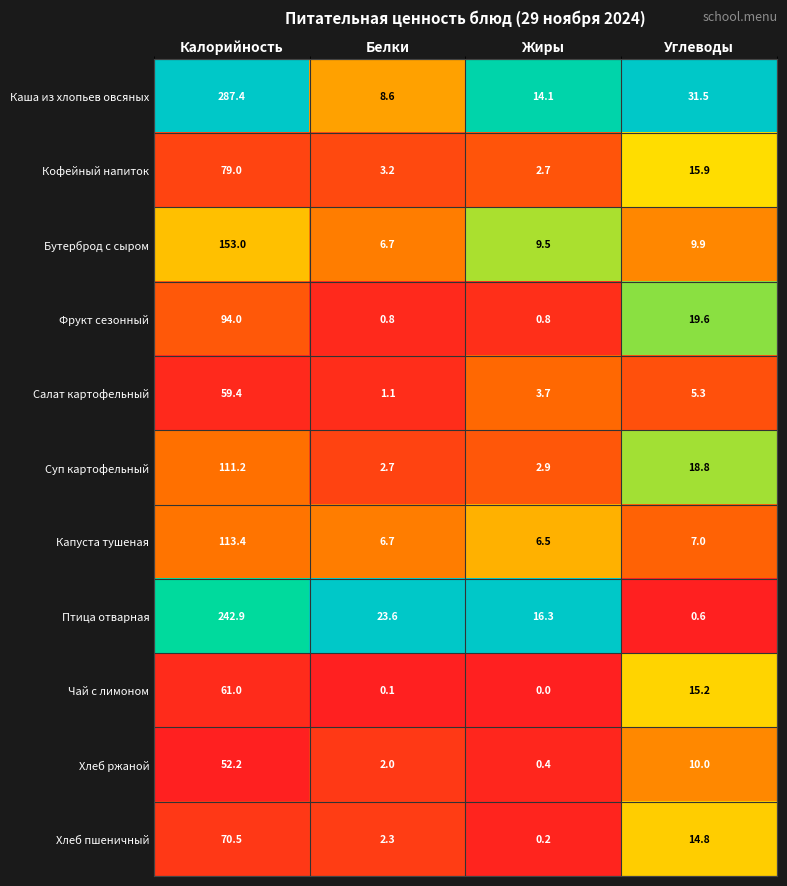

At how many categories does at least one series exceed 0?

4